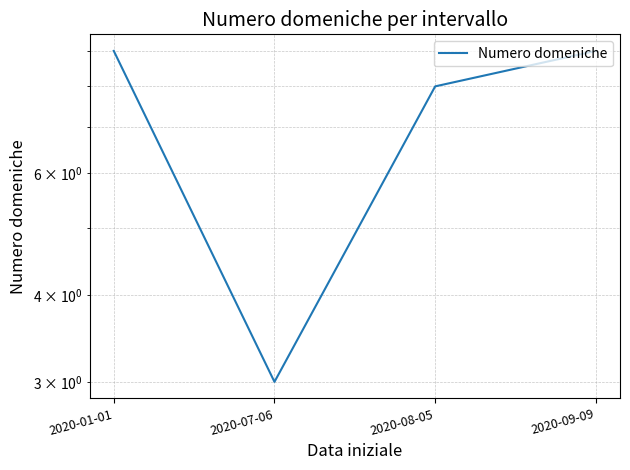

Reading left to right, transcribe all the data shown in this chart.

2020-01-01=9	2020-07-06=3	2020-08-05=8	2020-09-09=9